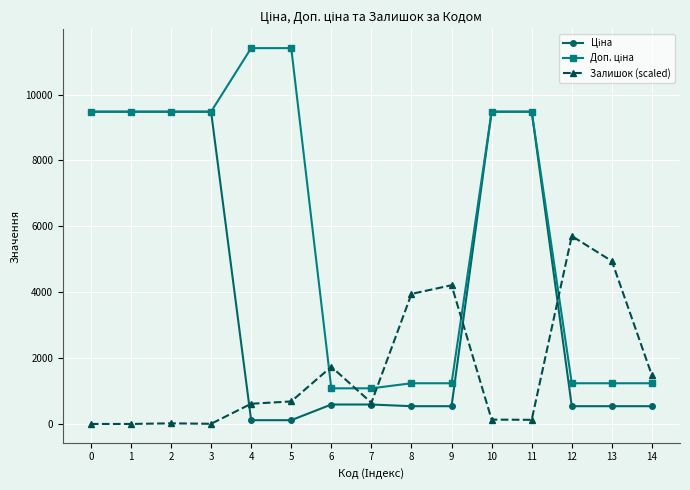

True or false: Залишок (scaled) has more than 0 interior local peaks.

True